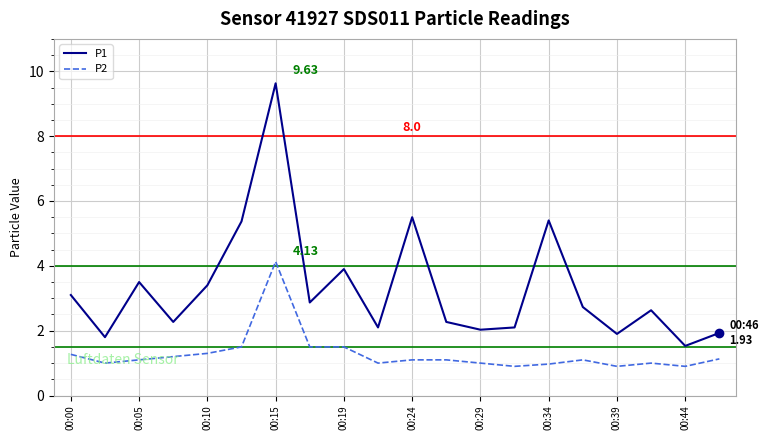

What is the difference between the maximum and minimum values in the P2 series?

3.2